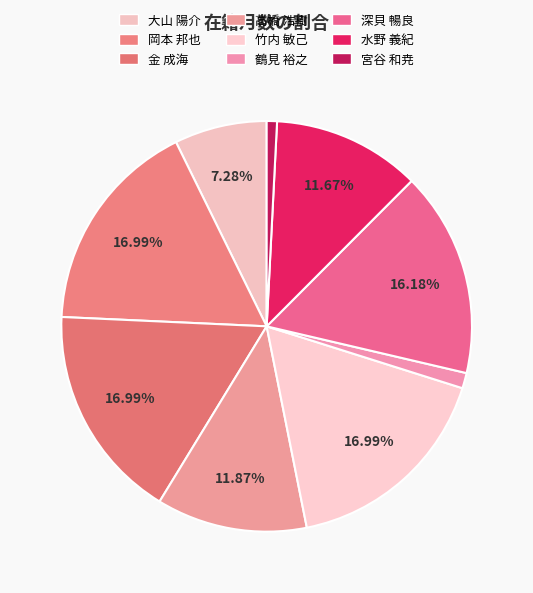

How many segments does this pie chart have?

9